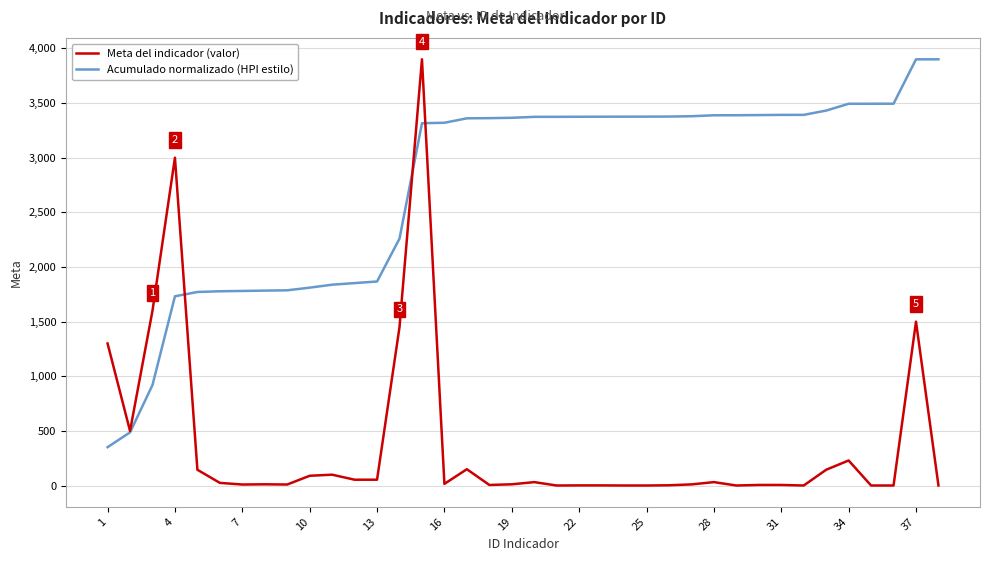

What is the highest value of the Meta del indicador (valor) series?

3900.0